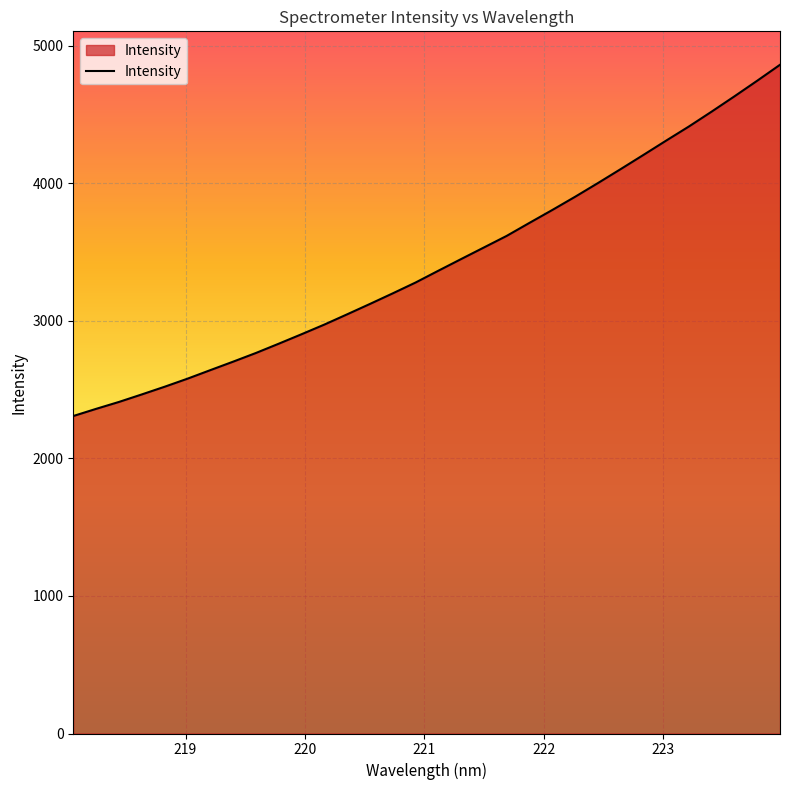

What is the minimum value shown in the chart?

2308.0